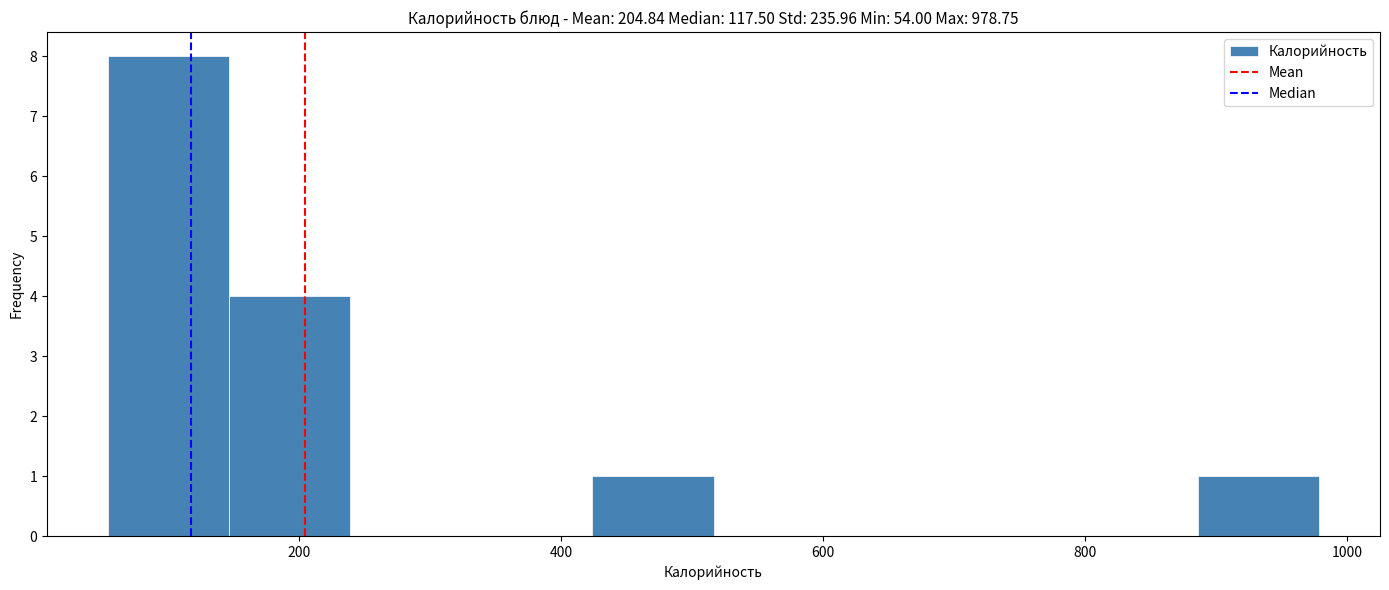

Reading left to right, transcribe this chart: for each bar, give the range it covers on the x-axis and its height. Neither the bar edges nor the heights are printed on the chart, so give them approximately, as read against the axes.

60 to 140: 8
140 to 240: 4
240 to 340: 0
340 to 420: 0
420 to 520: 1
520 to 600: 0
600 to 700: 0
700 to 800: 0
800 to 880: 0
880 to 980: 1